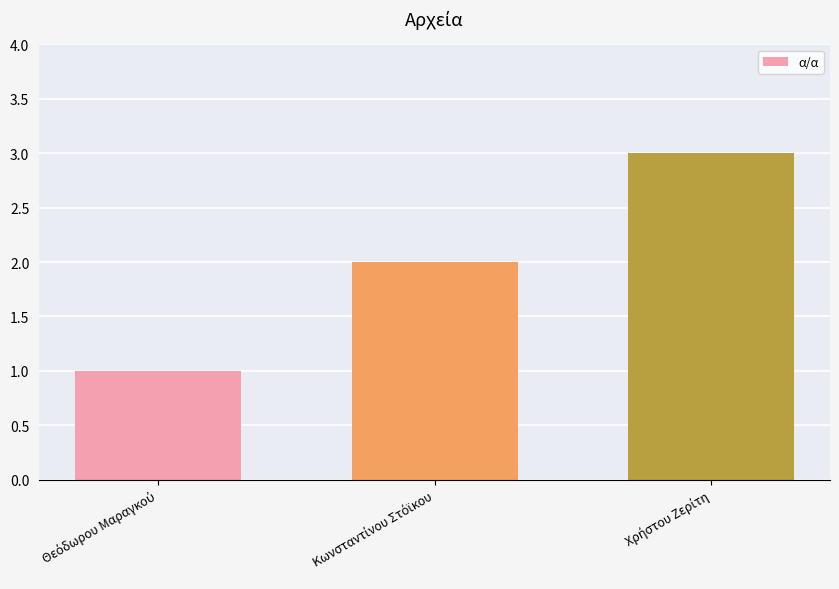

What is the maximum value shown in the chart?

3